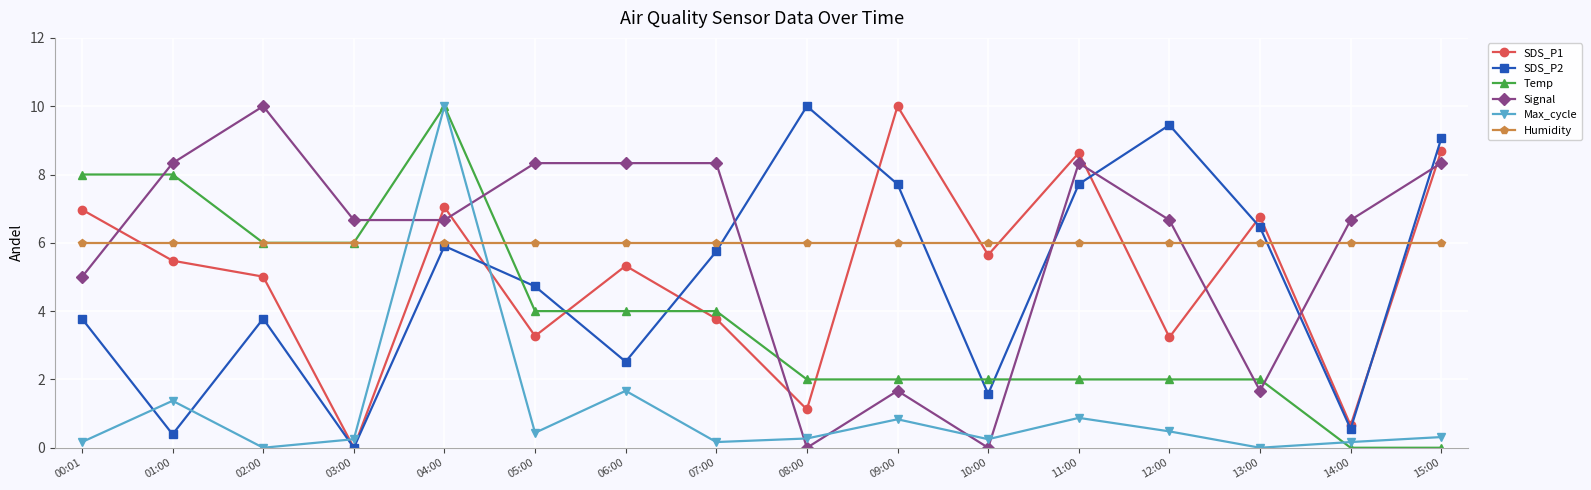

What is the value of the SDS_P1 point at the 2nd from the left?

5.5